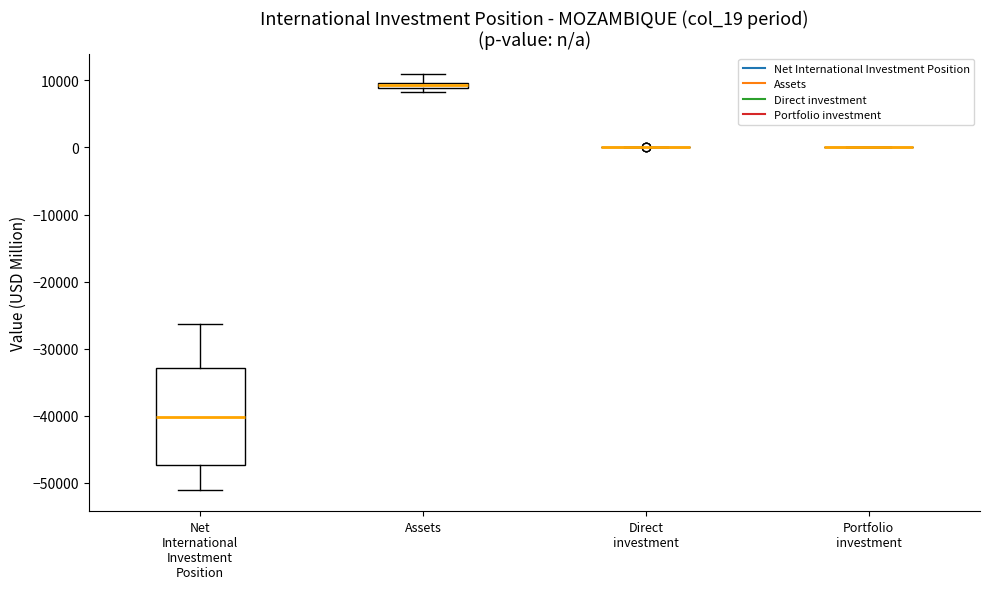

Where does the upper whisker of the box for Net International Investment Position end on the y-axis? The values are not printed on the chart, so give them approximately, as read against the axis.

-26000